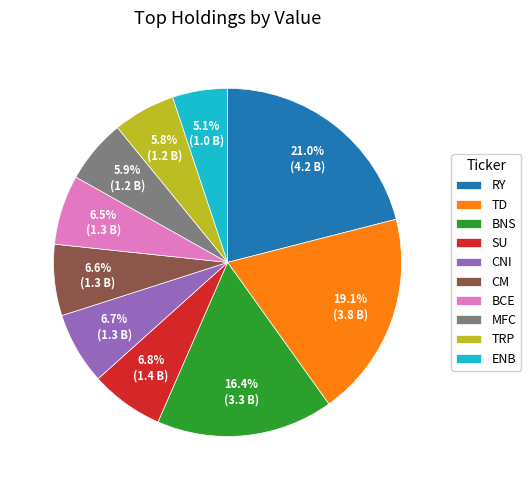

True or false: TRP accounts for 6% of the total.

True